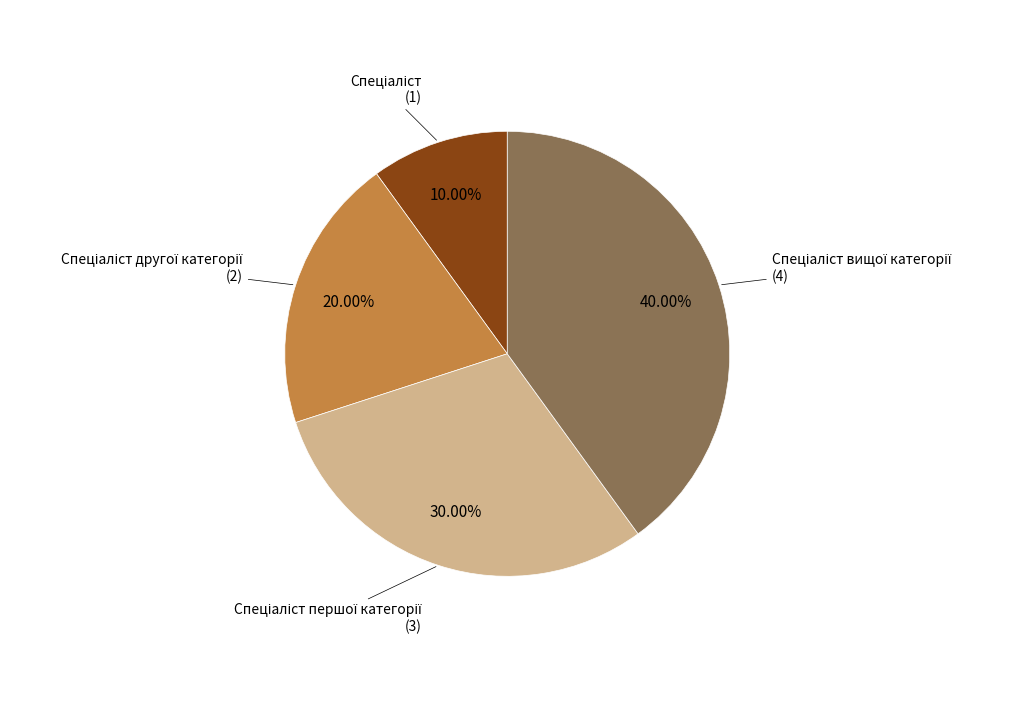

Does any single category account for the majority?

No